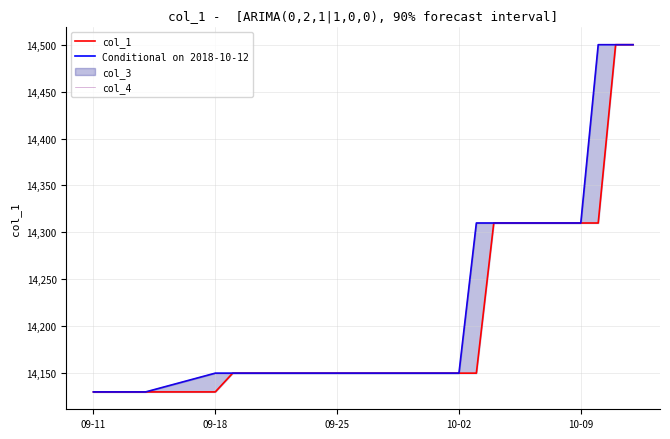

True or false: Conditional on 2018-10-12 and col_1 intersect in this chart.

False